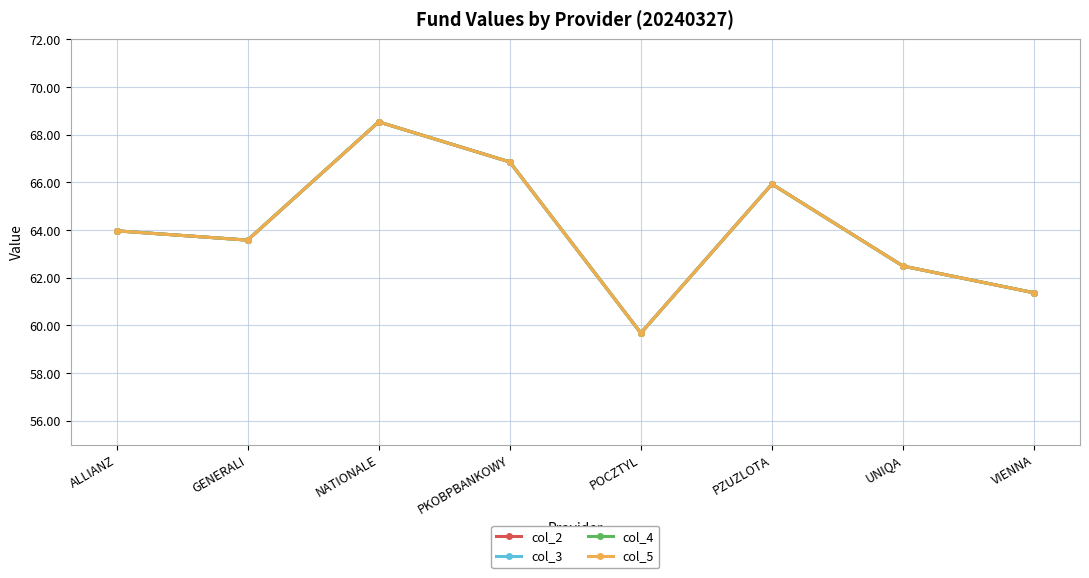

Is this an area chart (filled region under the line)?

No